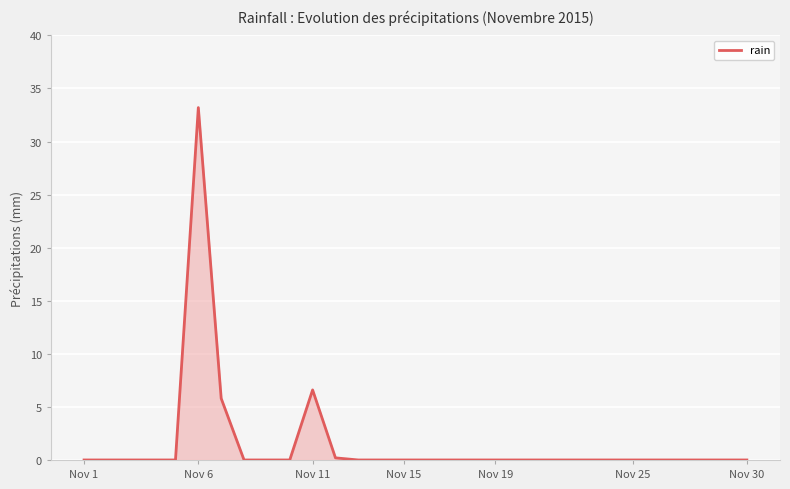

What is the difference between the maximum and minimum values?

33.2